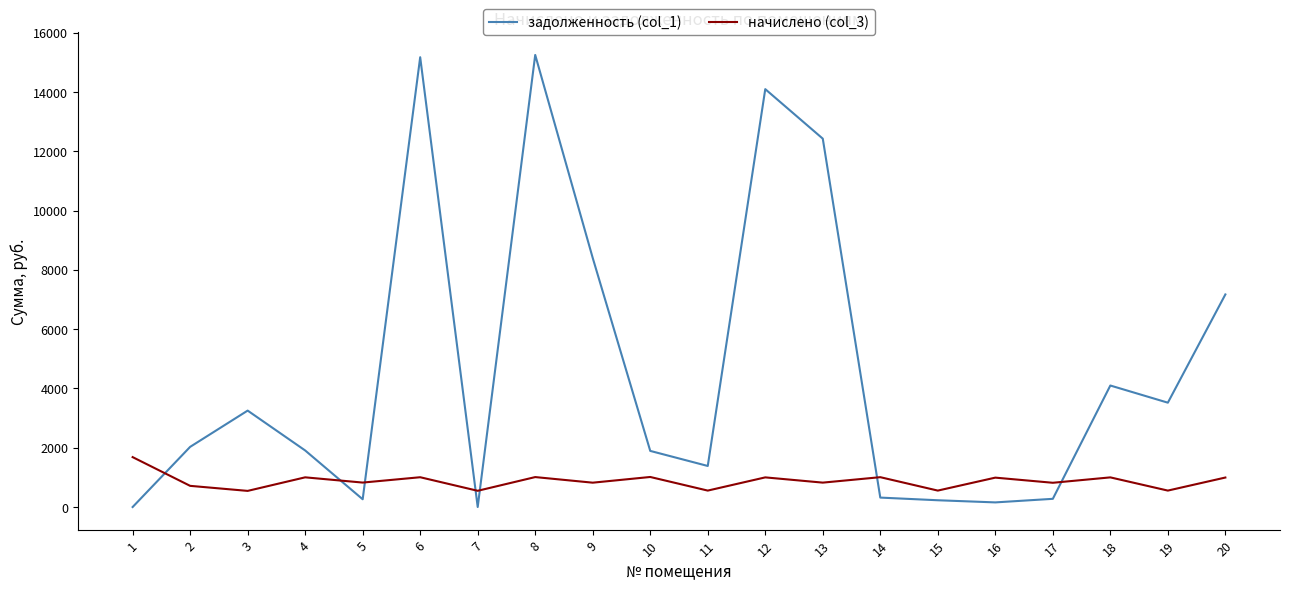

What is the difference between the highest and lowest values at 1?

1684.0